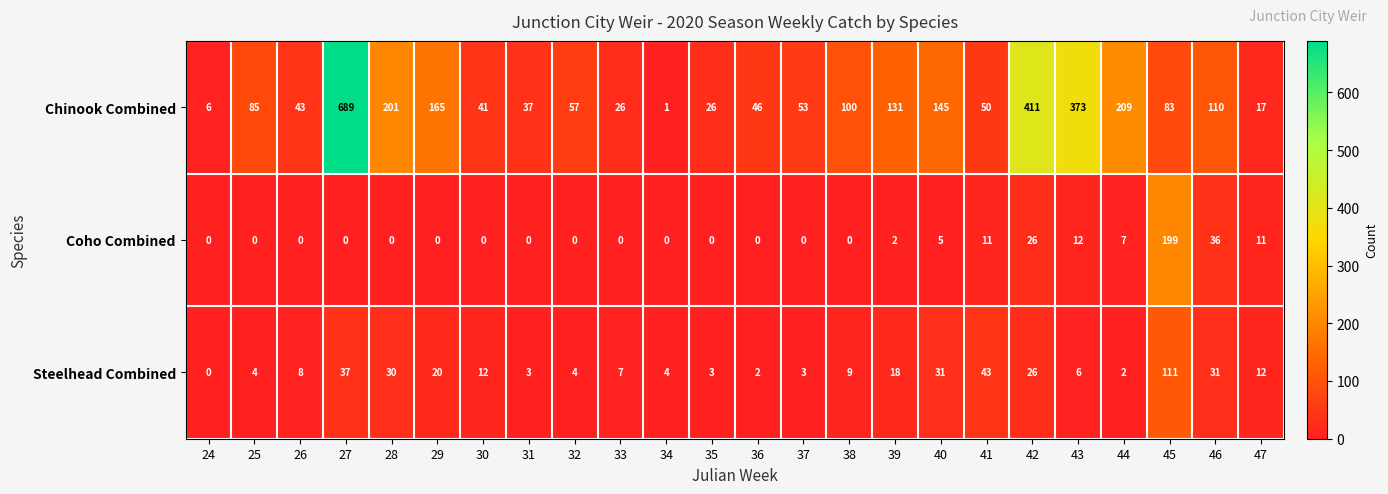

At 36, list the series in order from largest to smallest.

Chinook Combined, Steelhead Combined, Coho Combined